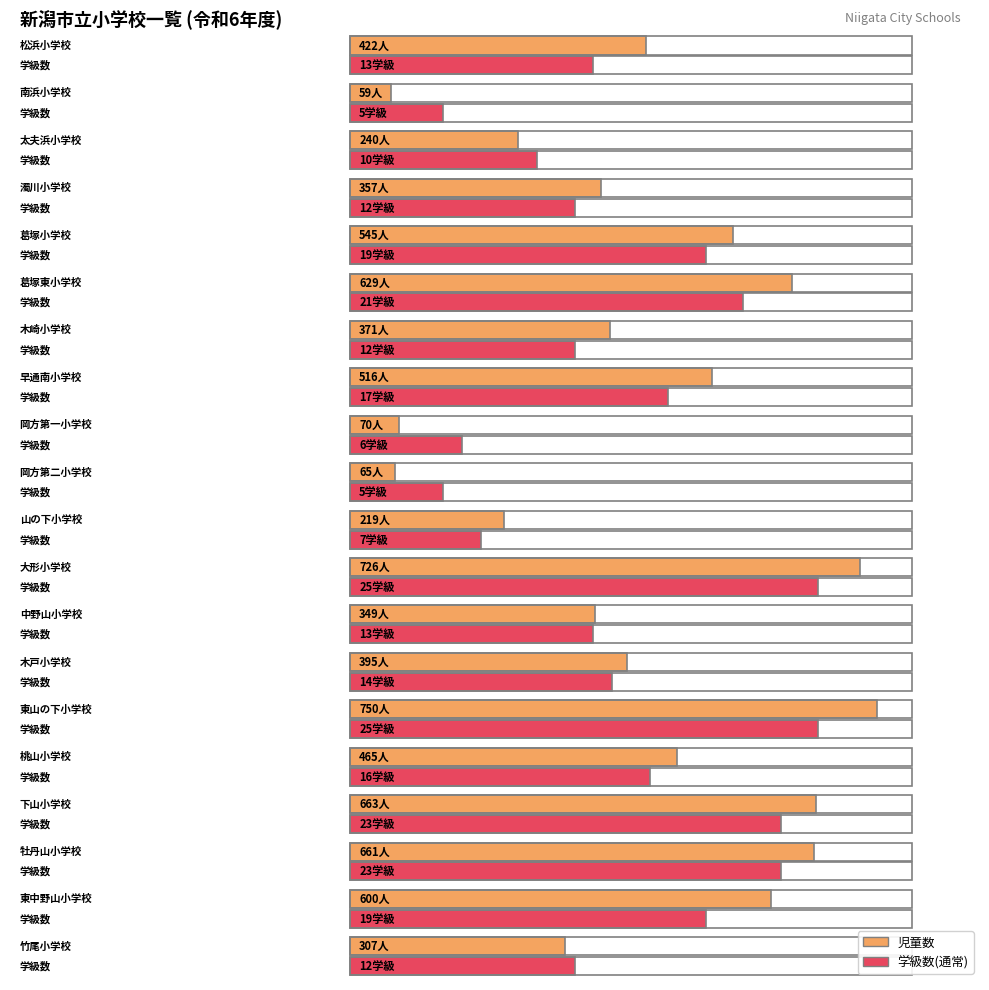

What is the label of the 10th bar from the left?

岡方第二小学校